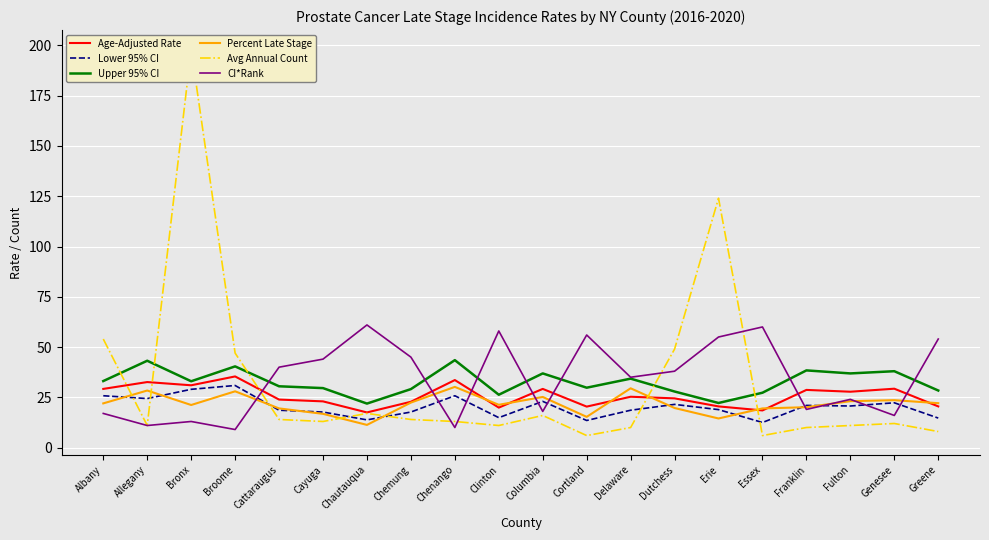

List the series in order of their peak value, lowest first.

Percent Late Stage, Lower 95% CI, Age-Adjusted Rate, Upper 95% CI, CI*Rank, Avg Annual Count